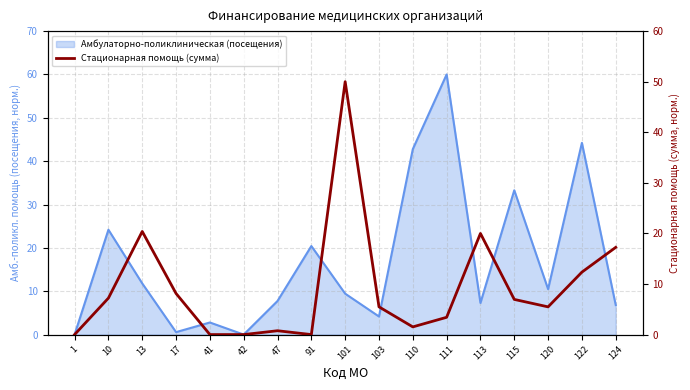

Which category has the lowest value across all series?

1